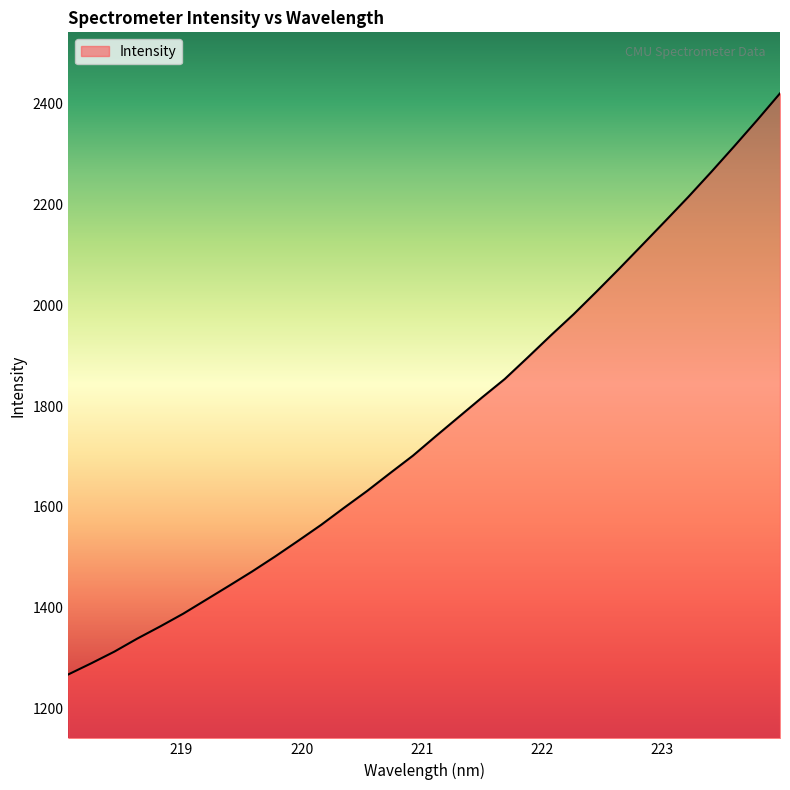

True or false: there are more than 1 points higher than both neighbors.

False